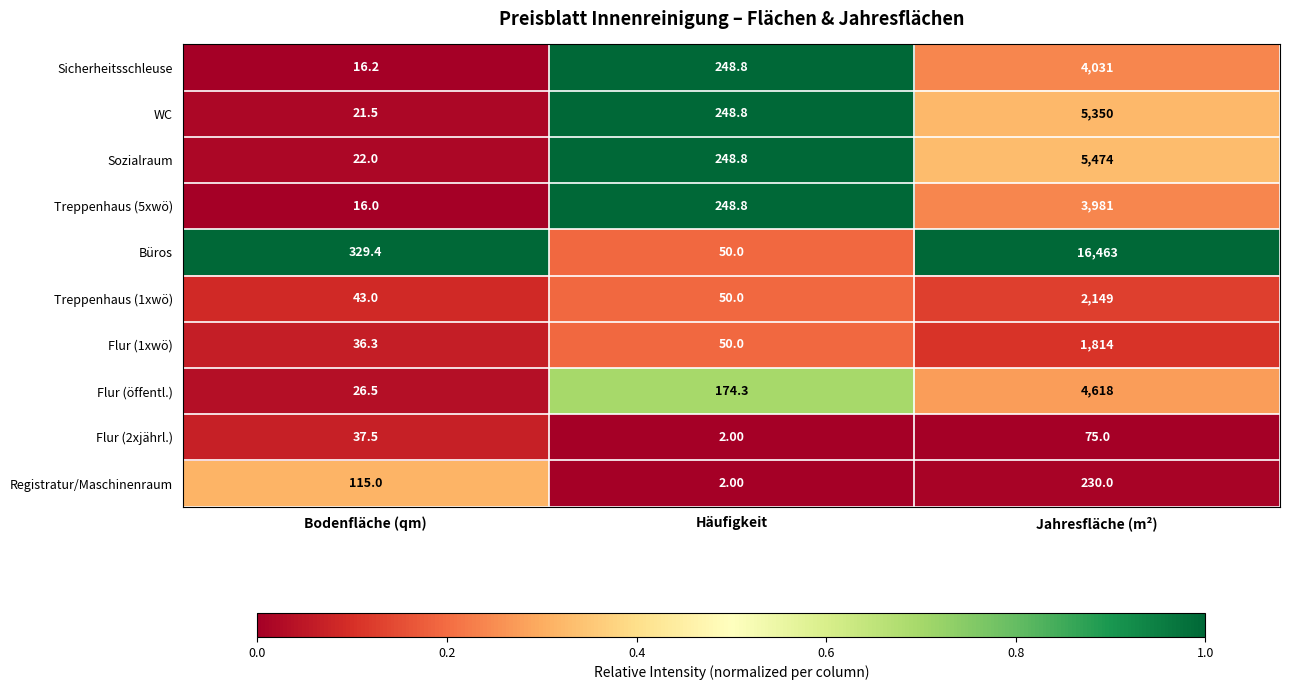

Which series has the largest total across all categories?

Büros